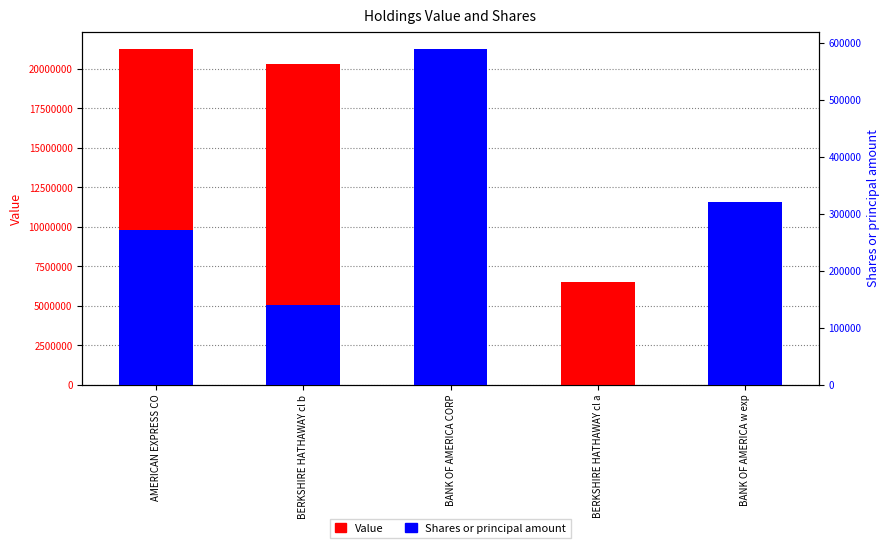

What is the greatest value displayed?

21282000